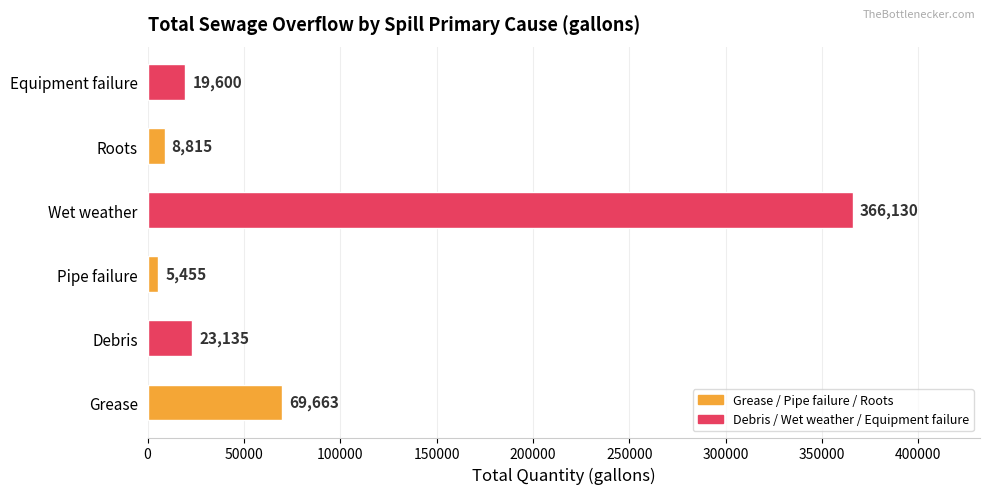

Which label corresponds to the smallest value in the chart?

Pipe failure